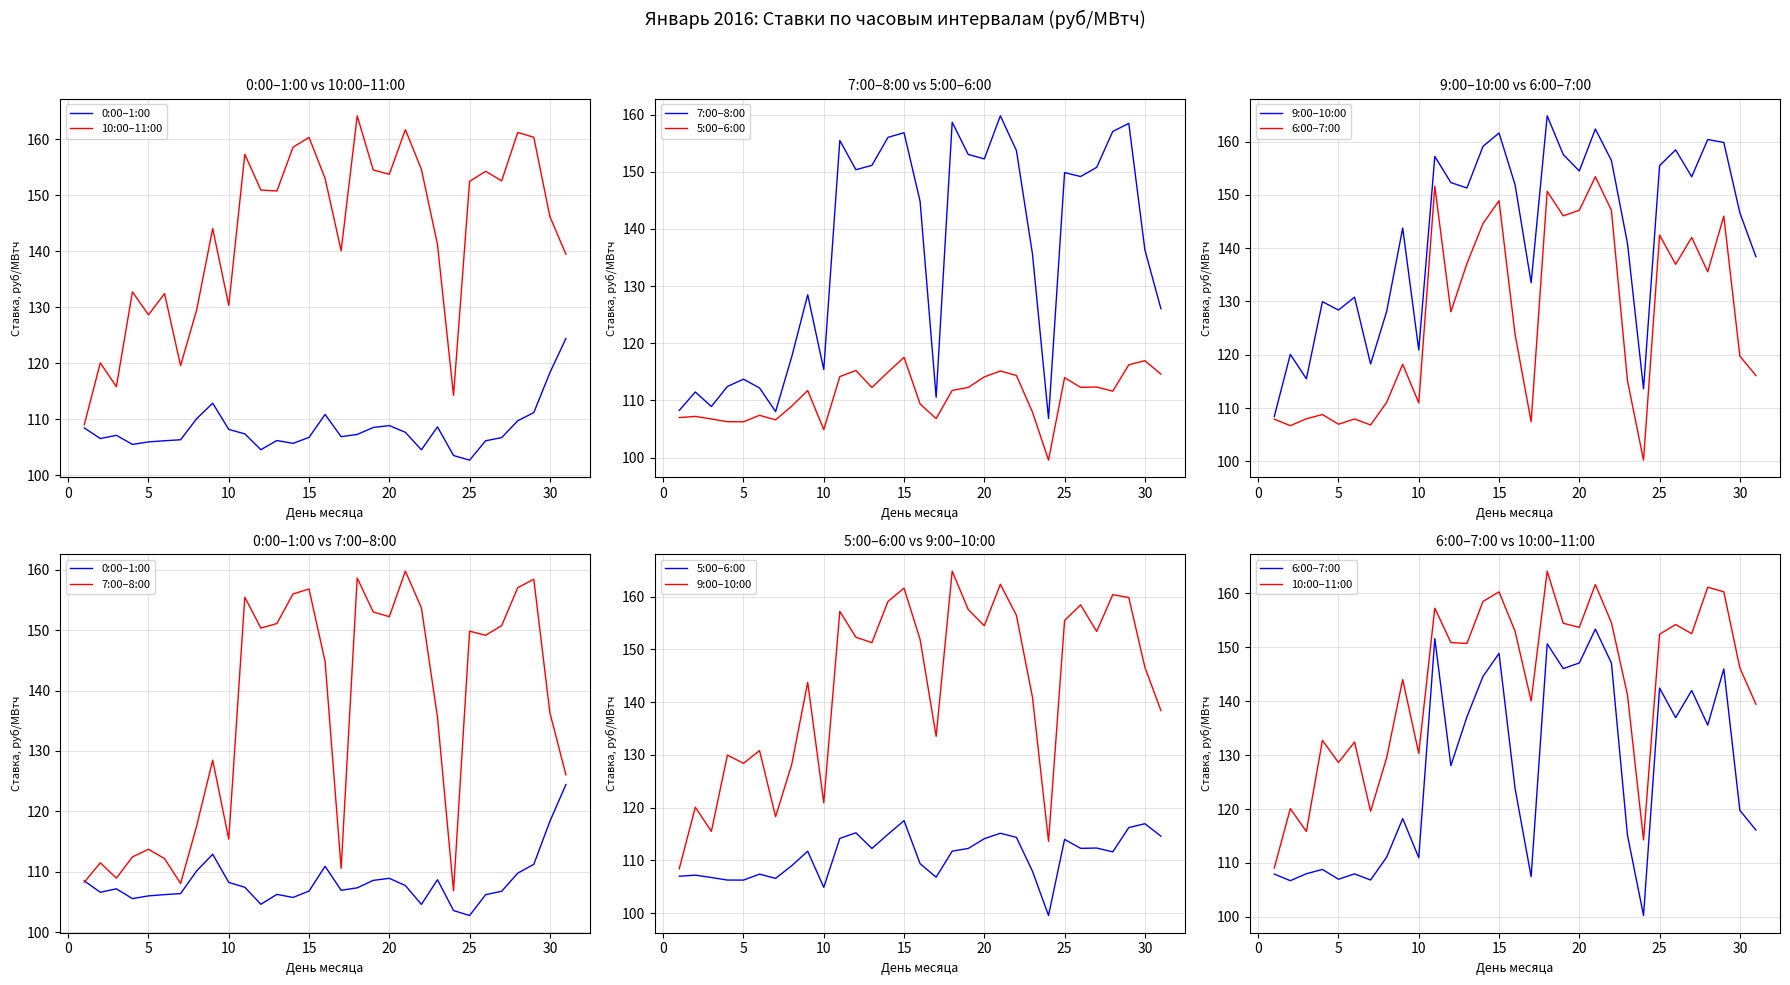

Rank the series by their maximum value, from lowest to highest.

5:00–6:00, 0:00–1:00, 6:00–7:00, 7:00–8:00, 10:00–11:00, 9:00–10:00